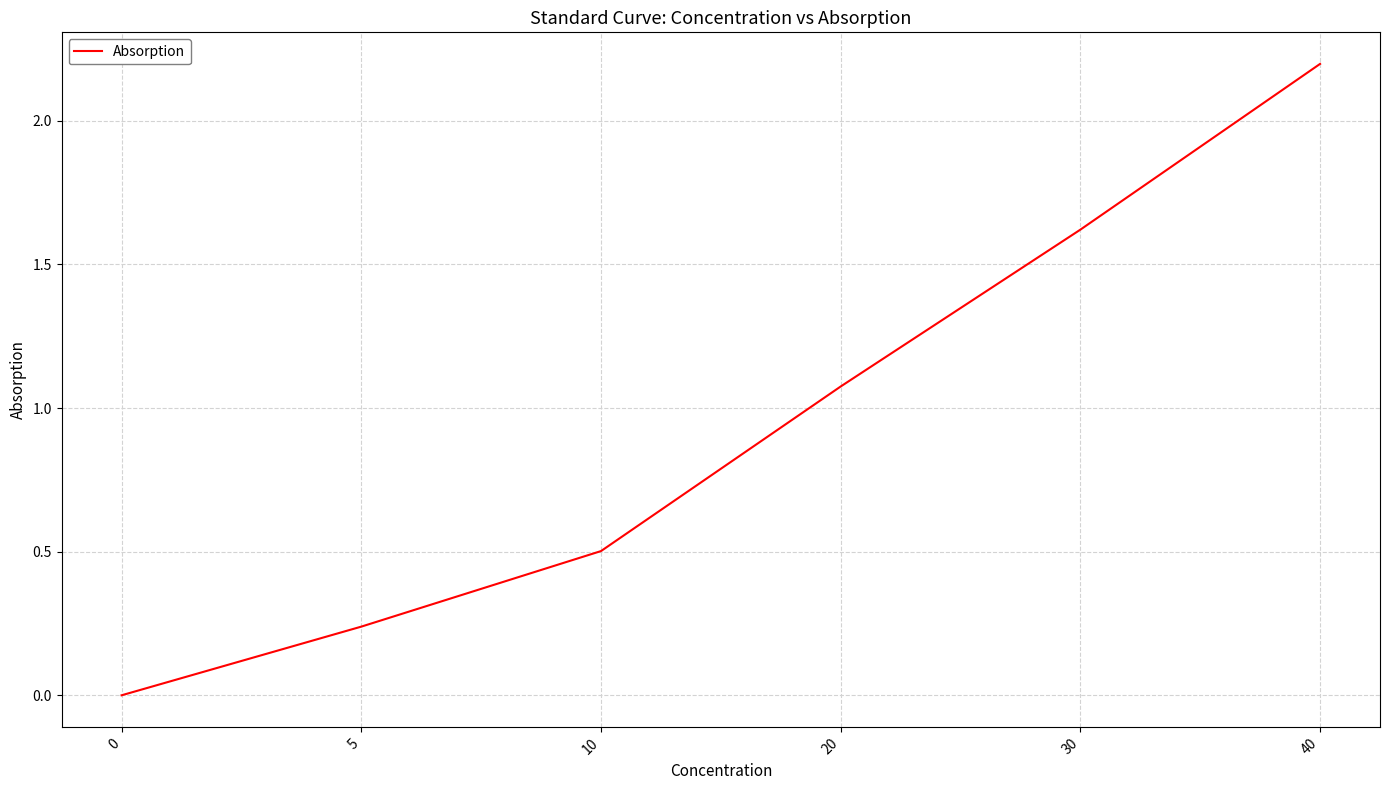

What is the difference between the values at 5 and 10?

0.3